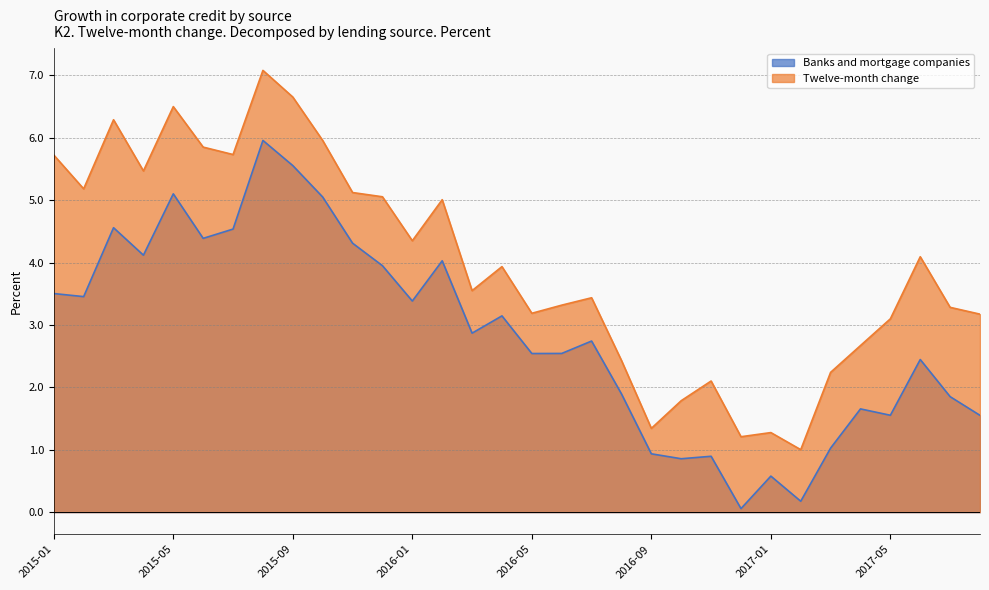

What is the maximum value shown in the chart?

7.1